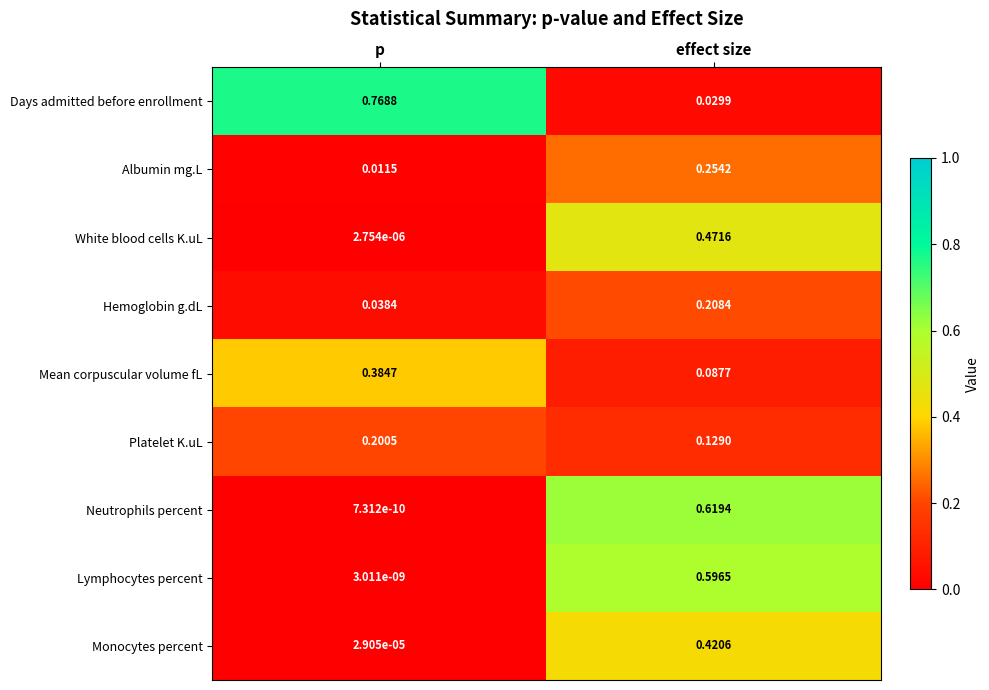

List the labels in order of Lymphocytes percent value, largest first.

effect size, p